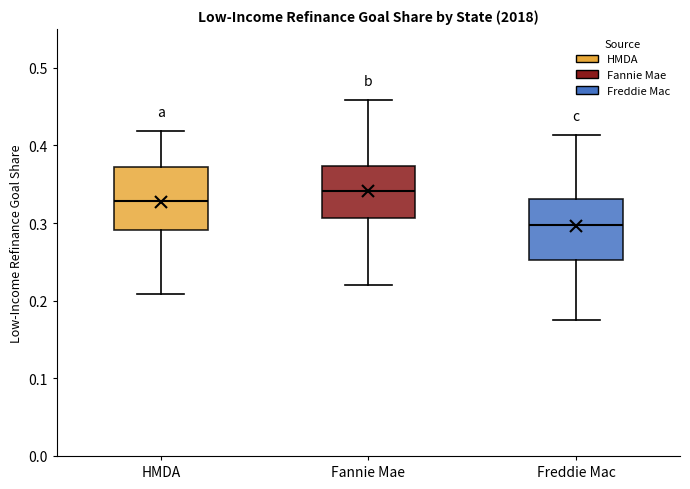

Which box has the highest median line?

Fannie Mae